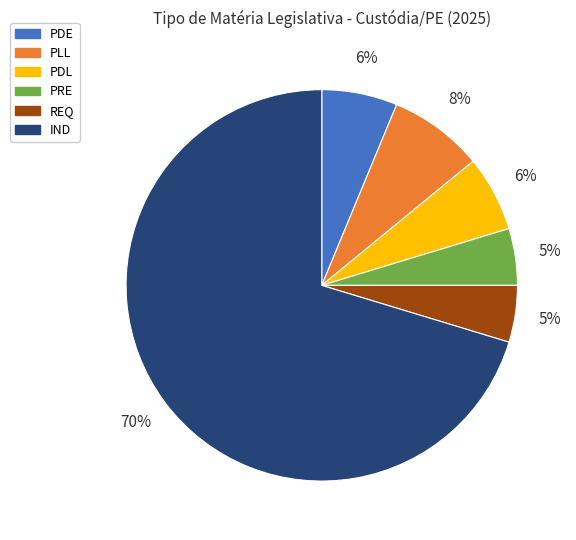

Do REQ and PDL together represent more than half of the pie?

No